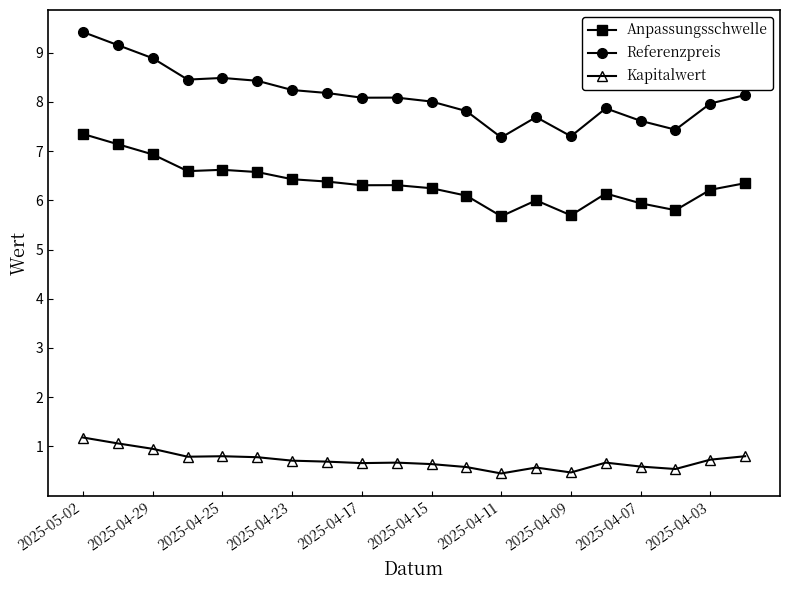

Which series has the widest spread of values?

Referenzpreis